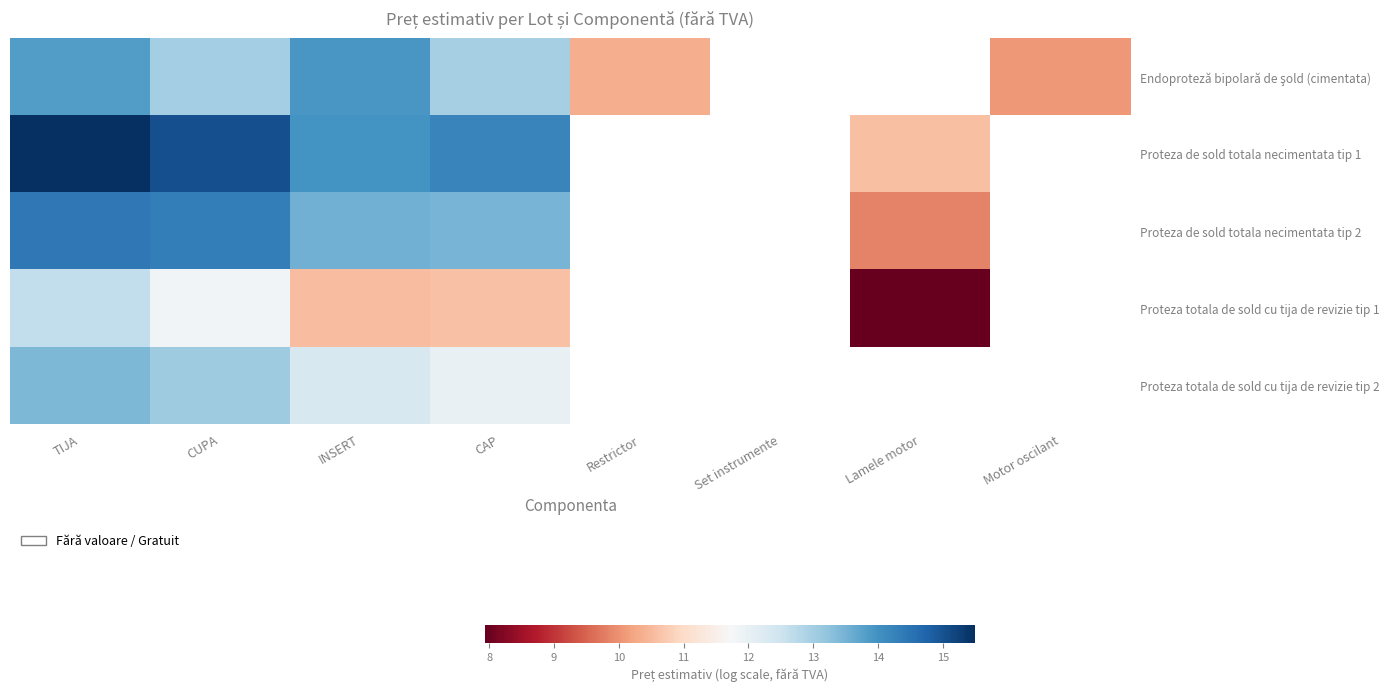

What is the difference between the maximum and minimum values in the Proteza de sold totala necimentata tip 1 series?

4.9